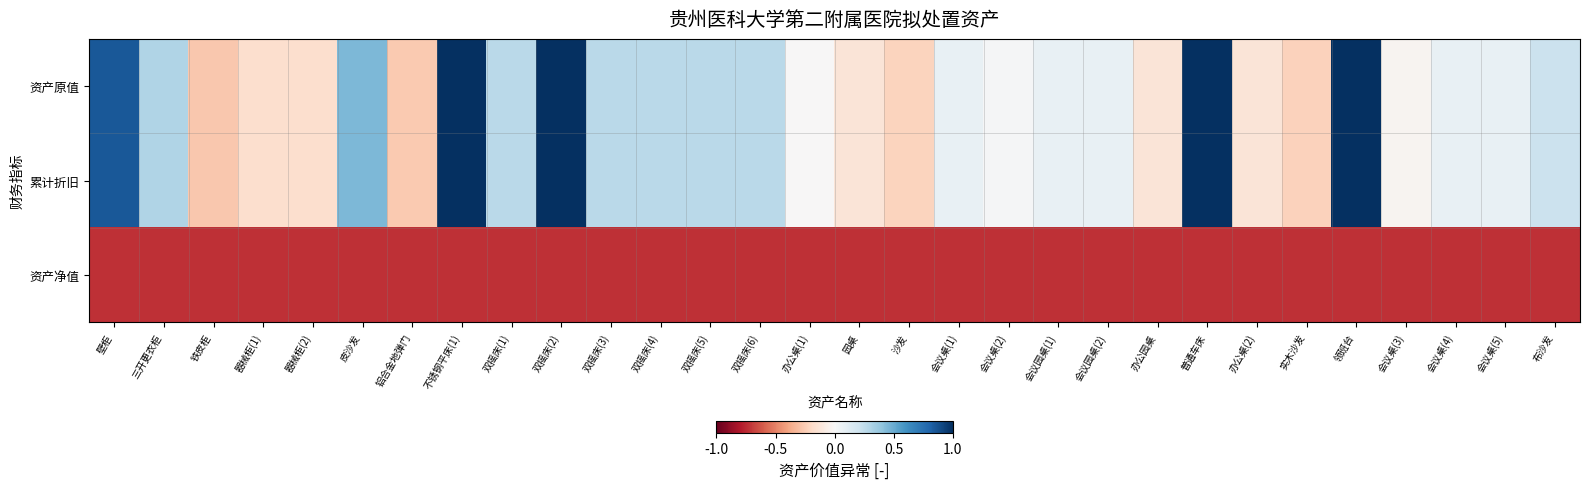

What is the difference between the highest and lowest values at 三开更衣柜?

1.0